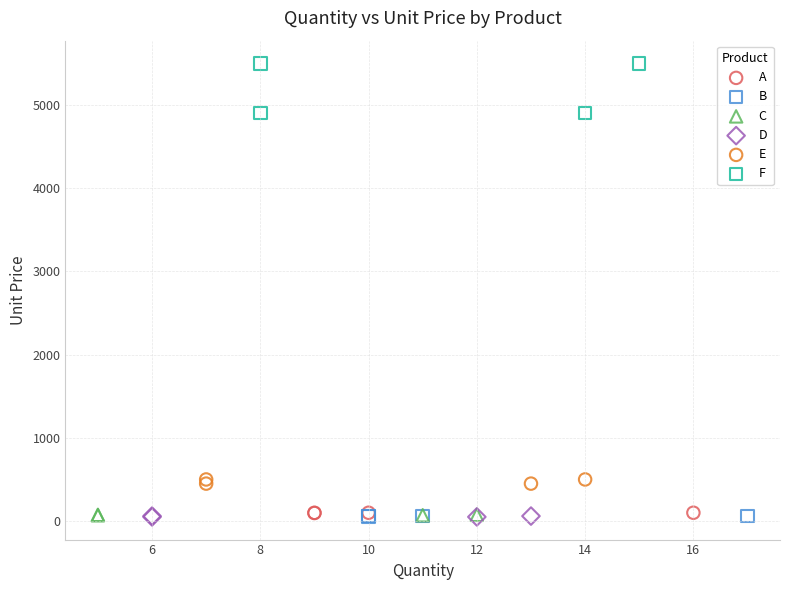

Which series has the largest Y range (max minus min)?

F